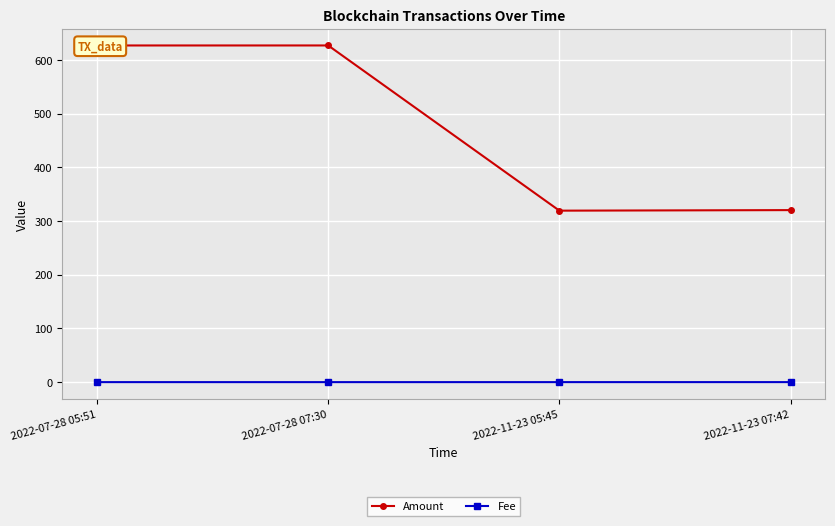

The Amount series shows 626.8 at 2022-07-28 07:30. True or false?

True